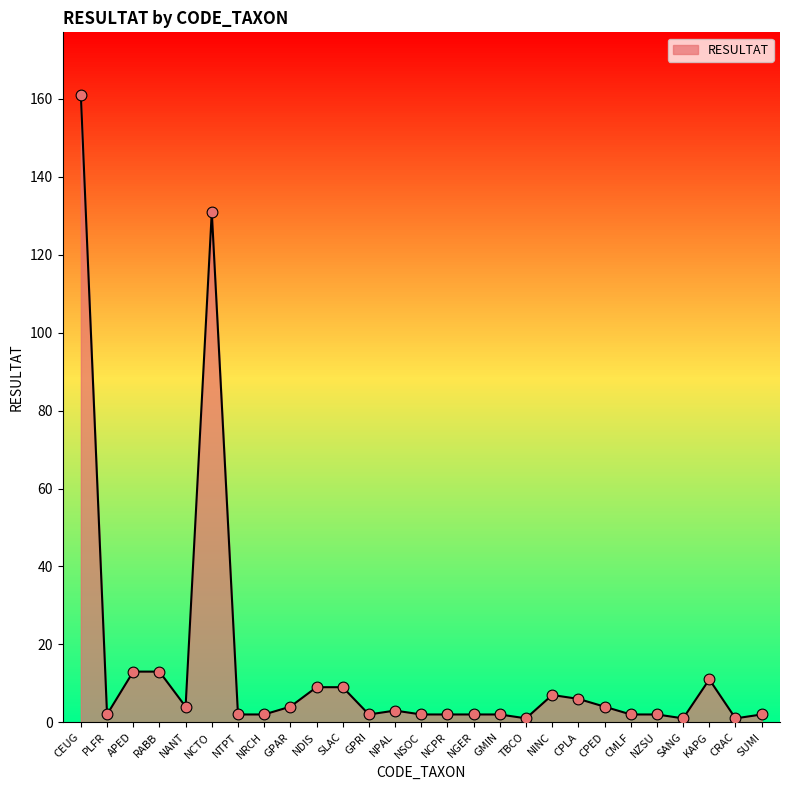

What is the change in value from NCPR to TBCO?

-1